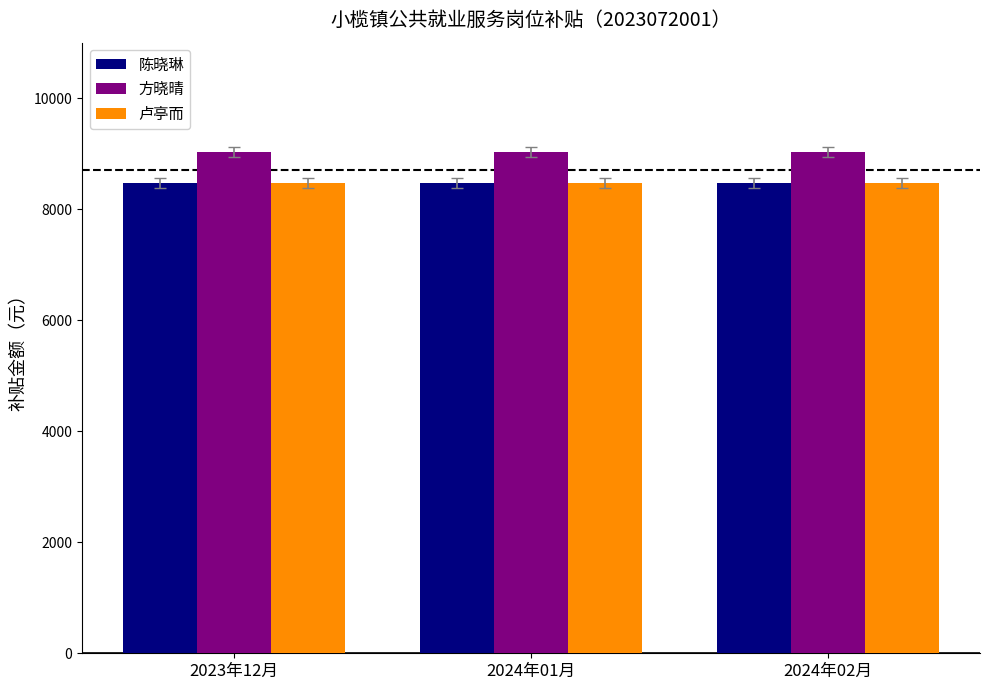

The value of 卢亭而 at 2024年02月 is 3072.0. True or false?

False